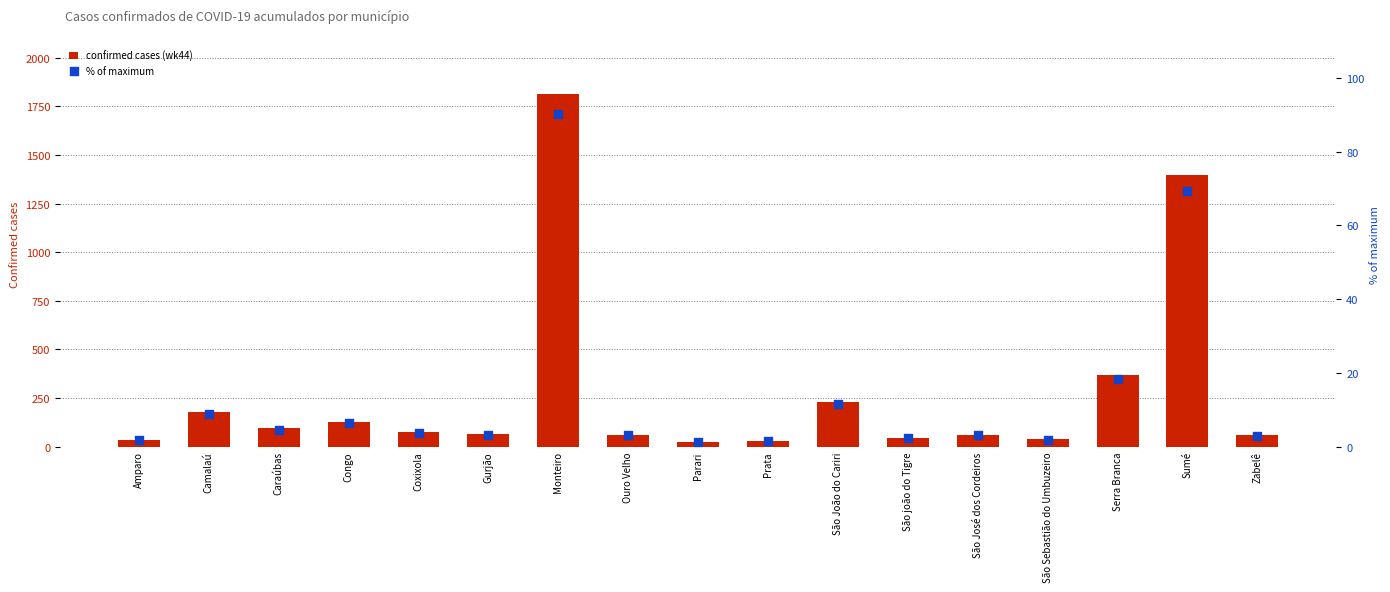

At how many categories does at least one series exceed 139?

5